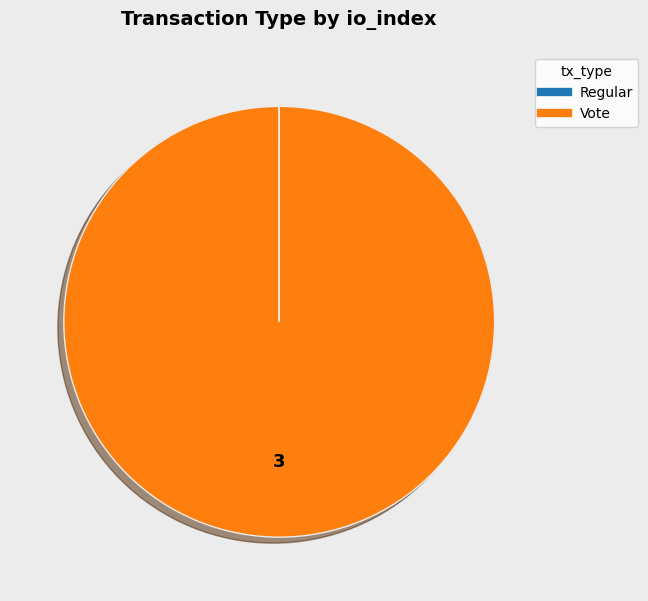

Which slice is the largest?

Vote